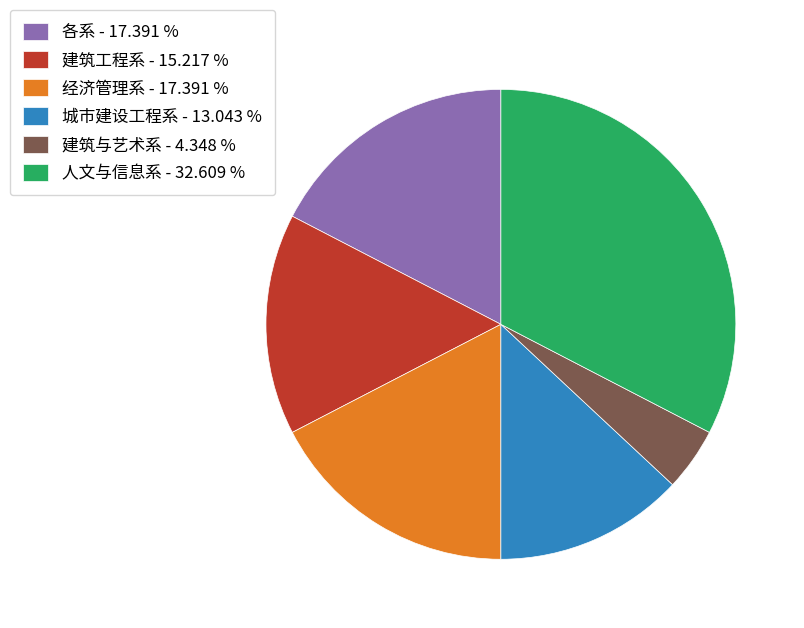

What is the largest slice in the pie chart?

人文与信息系